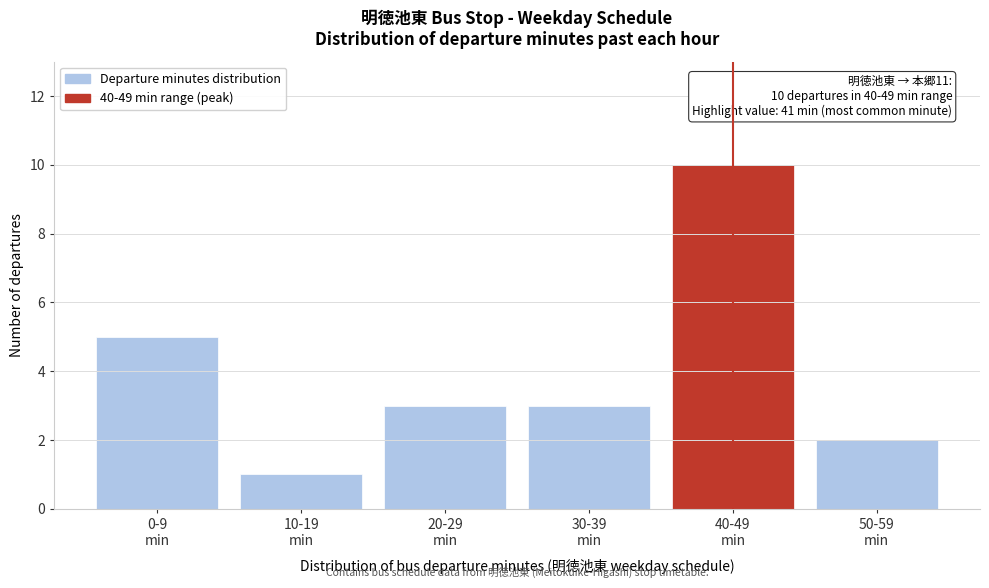

Reading right to left, transcribe all the data shown in this chart.

2	10	3	3	1	5